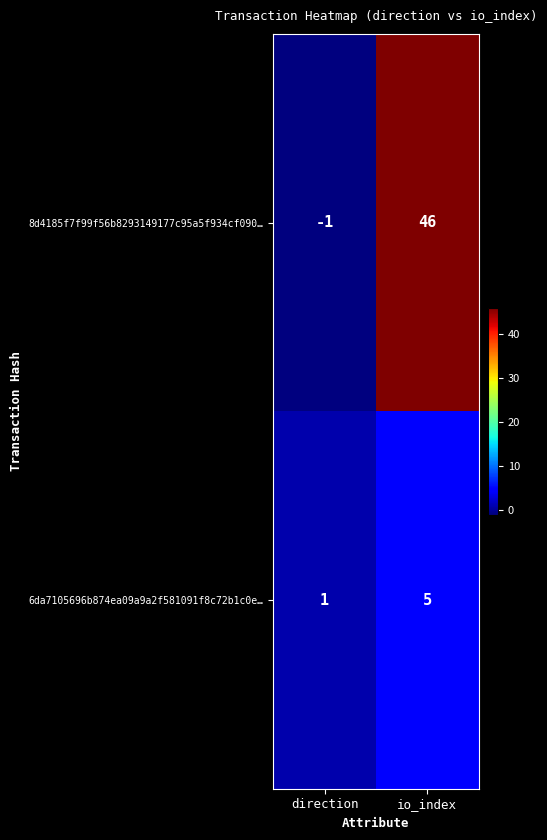

Reading left to right, list all the values displayed in this chart.

8d4185f7f99f56b8293149177c95a5f934cf090…: -1	46
6da7105696b874ea09a9a2f581091f8c72b1c0e…: 1	5